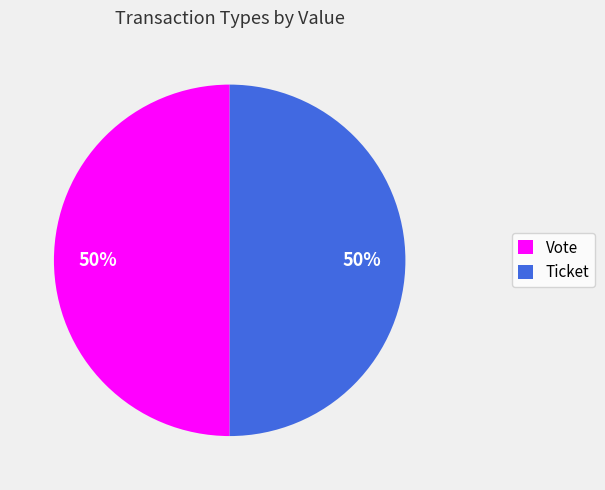

Combined, do Ticket and Vote account for over 50%?

Yes